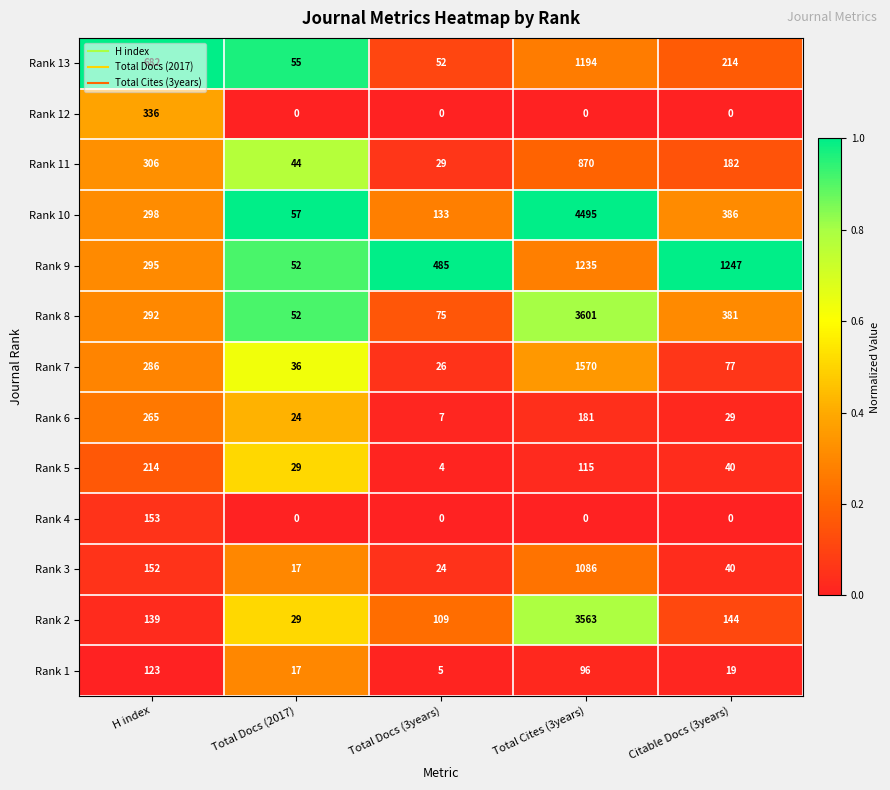

Which category has the highest value across all series?

Total Cites (3years)